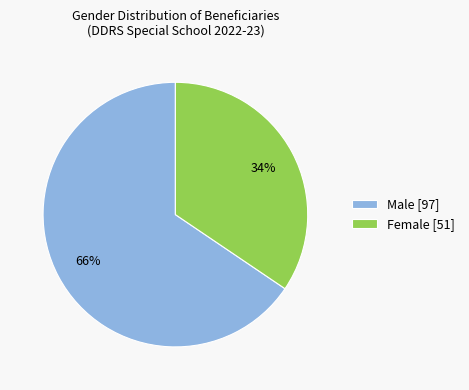

What is the smallest slice in the pie chart?

Female [51]